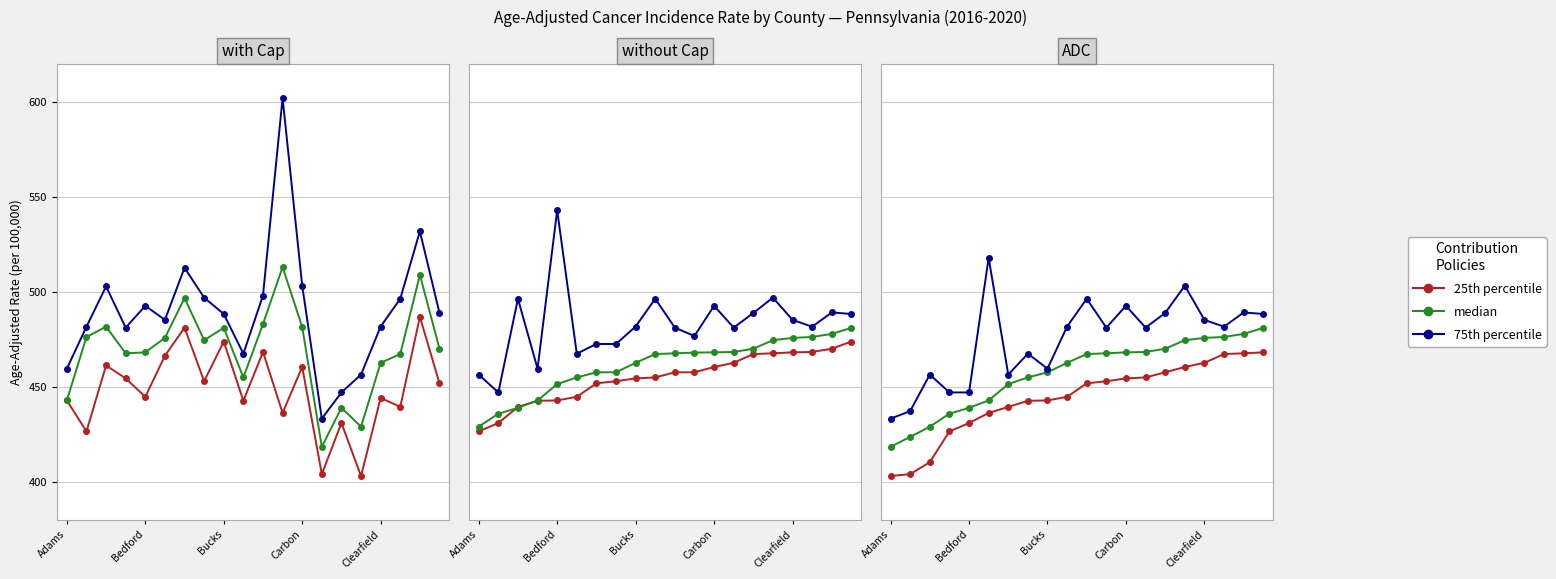

How many data points does each series have?

20